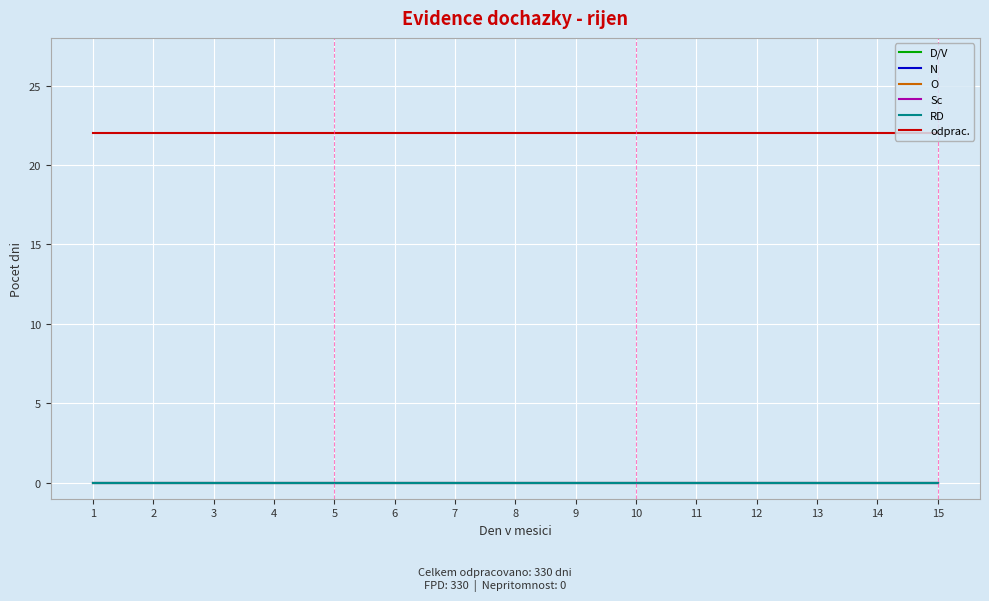

At which category does the chart reach its peak across all series?

1